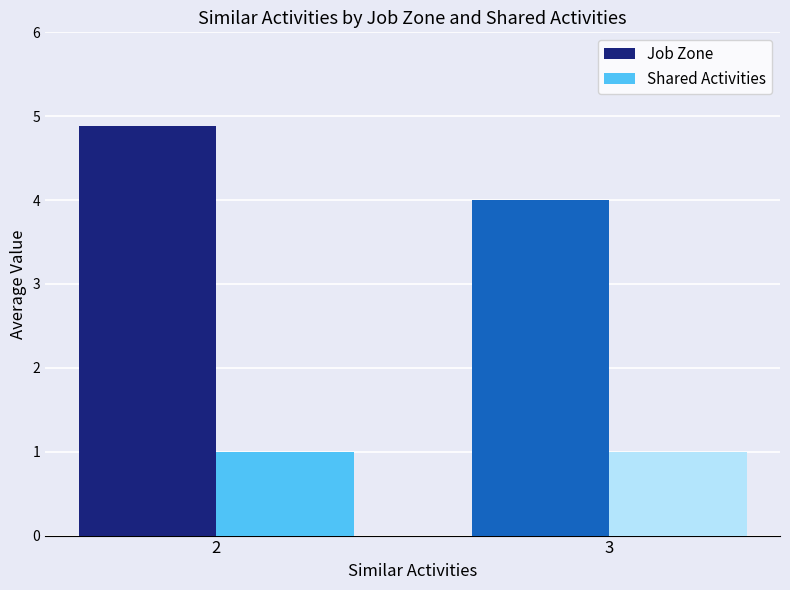

Rank the series by their average value, from highest to lowest.

Job Zone, Shared Activities